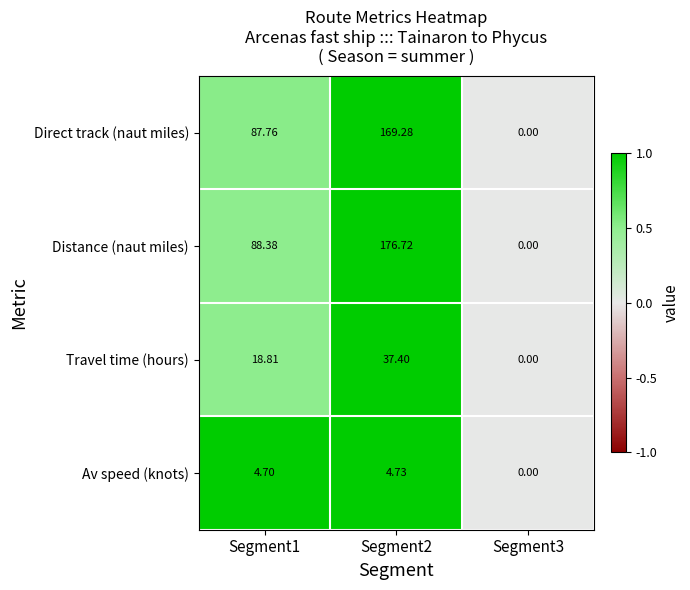

List the series in order of their peak value, highest first.

Distance (naut miles), Direct track (naut miles), Travel time (hours), Av speed (knots)